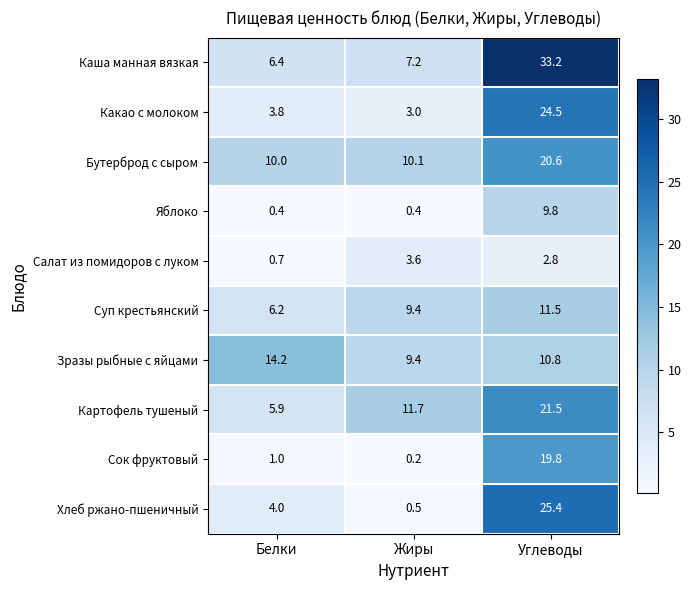

What is the total value across all series at Углеводы?

179.9